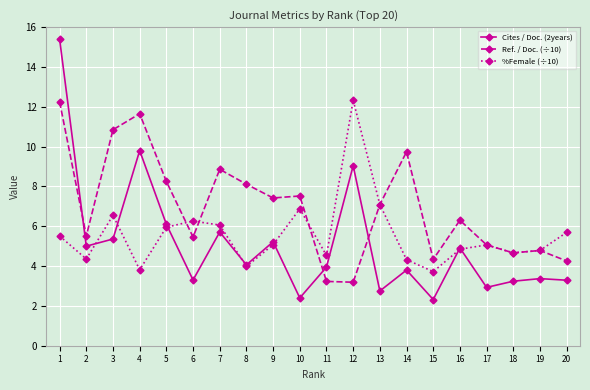

Where is Cites / Doc. (2years) nearest to the value 8?

12